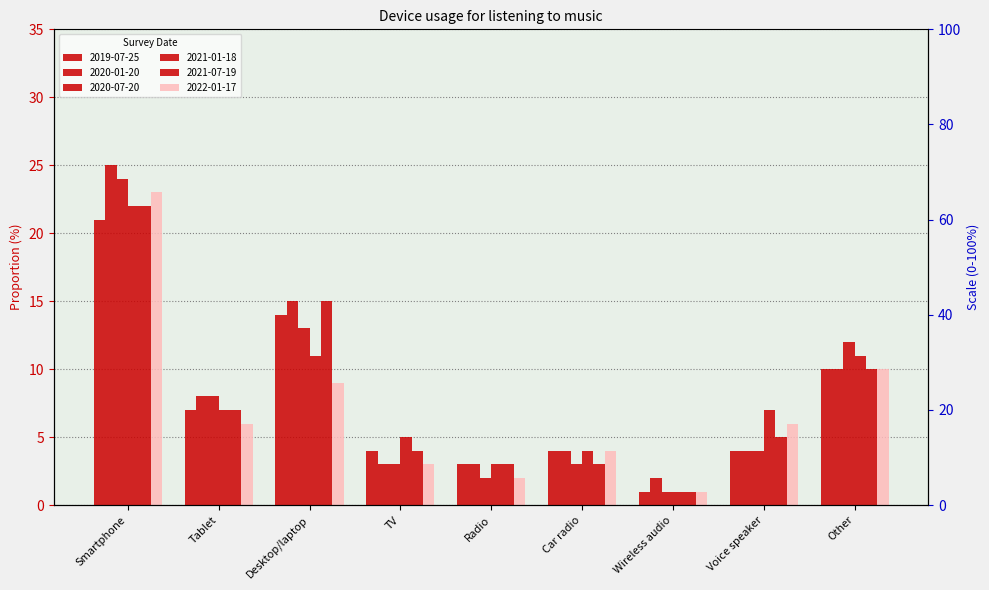

Which series has the largest total across all categories?

2020-01-20